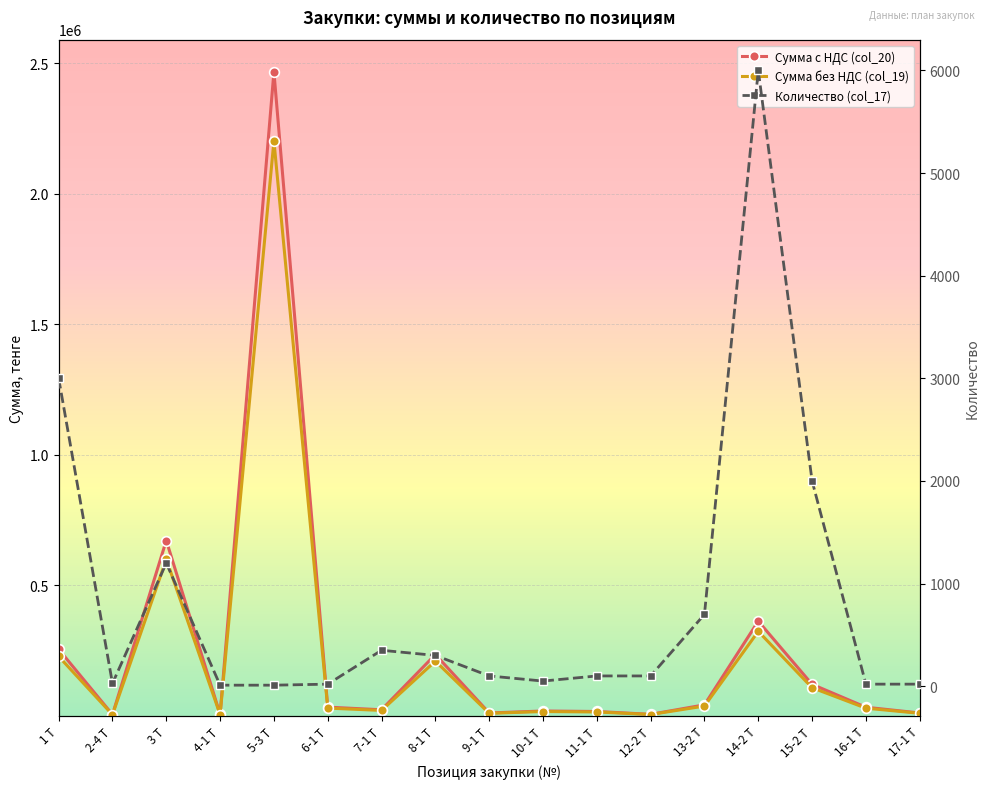

True or false: Количество (col_17) and Сумма без НДС (col_19) intersect in this chart.

False